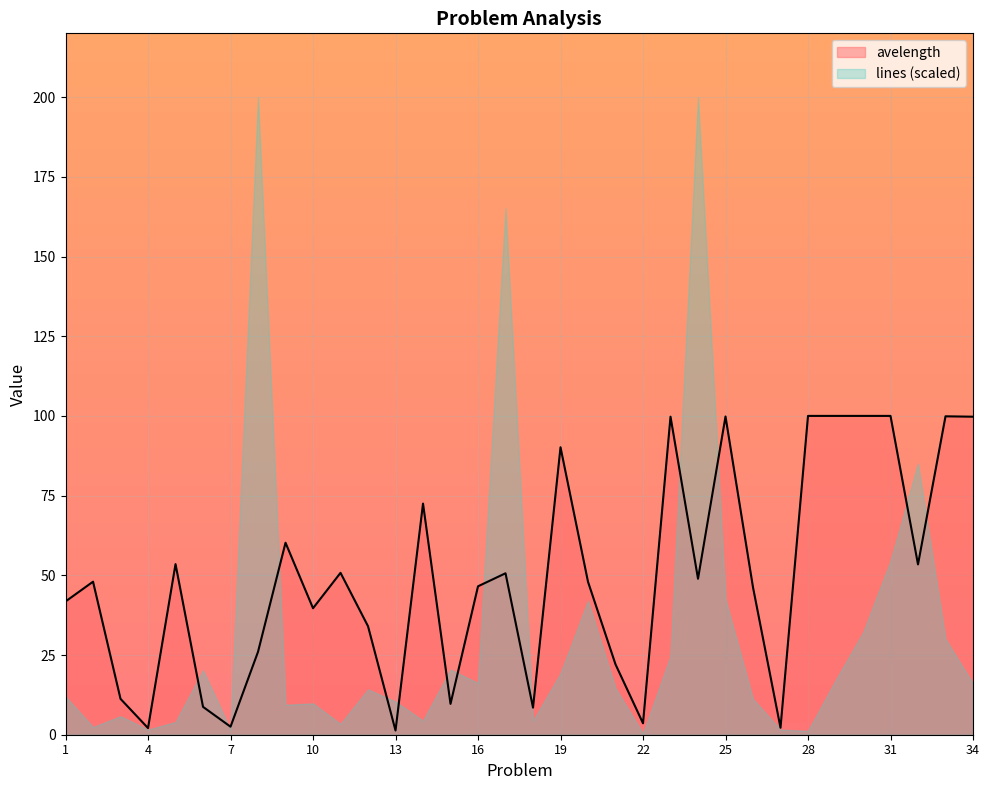

List the labels in order of value, smallest first.

13, 4, 27, 7, 22, 18, 6, 15, 3, 21, 8, 12, 10, 1, 26, 16, 20, 2, 24, 17, 11, 32, 5, 9, 14, 19, 23, 34, 25, 33, 28, 29, 30, 31